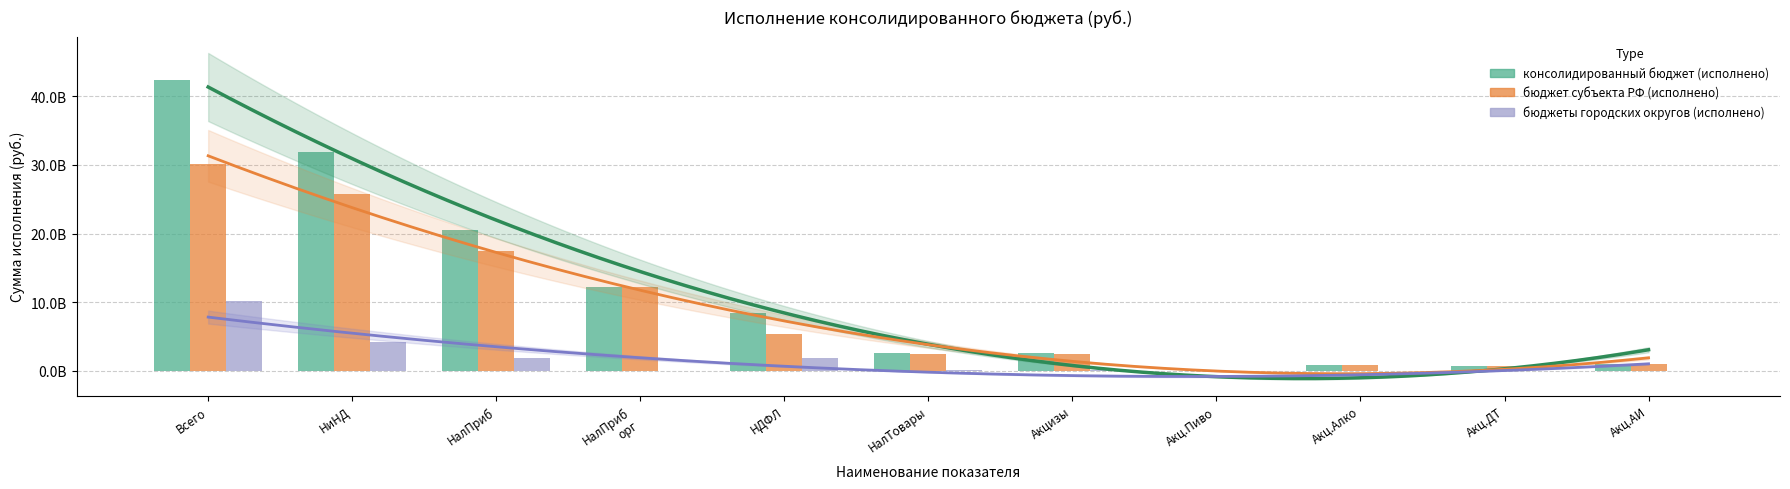

The бюджеты городских округов (исполнено) series shows 0.0 at Акц.Алко. True or false?

True